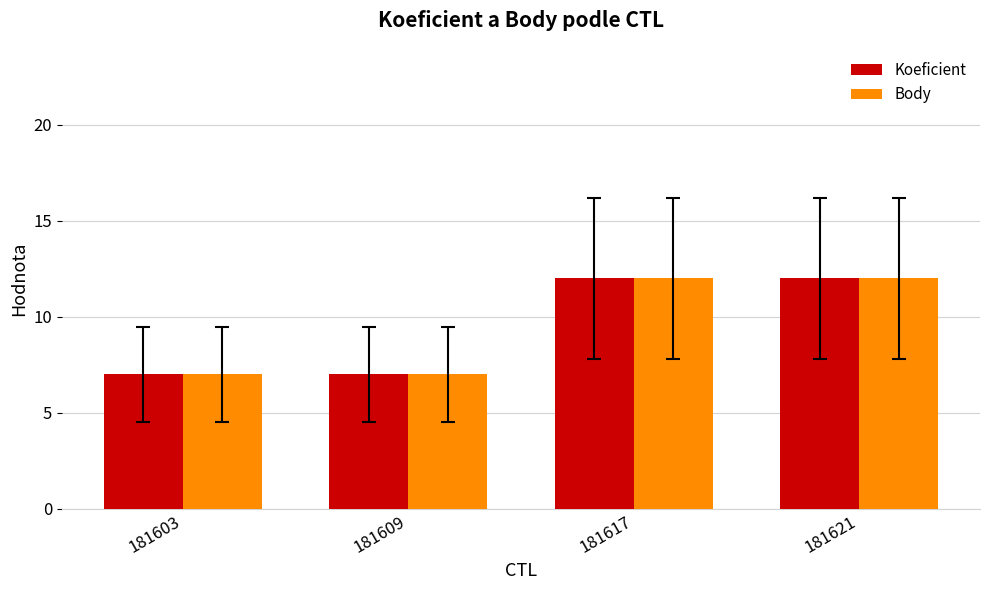

What value does the Body series have at 181621?

12